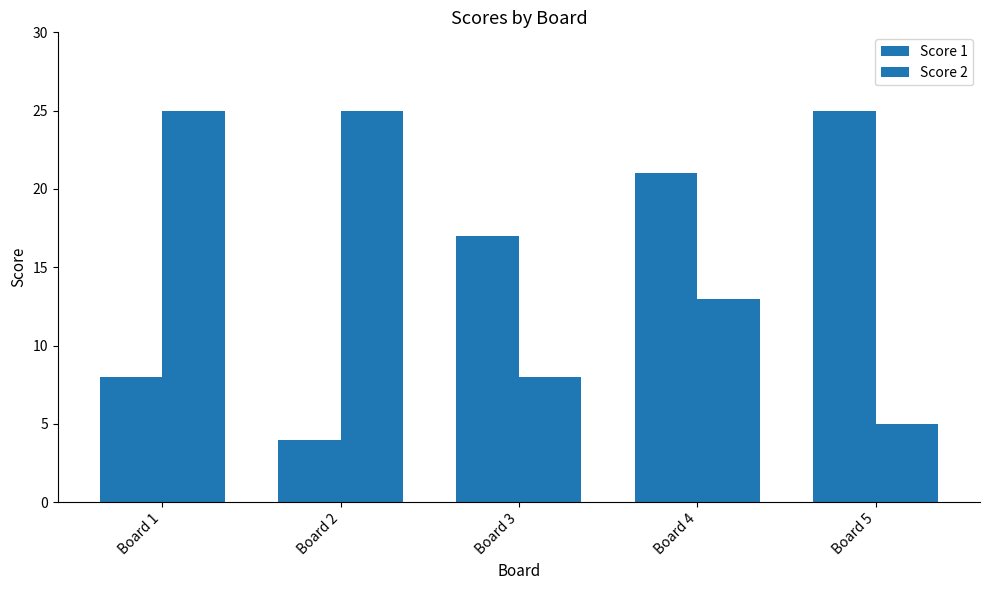

What is the value of the Score 2 bar at the 1st from the left?

25